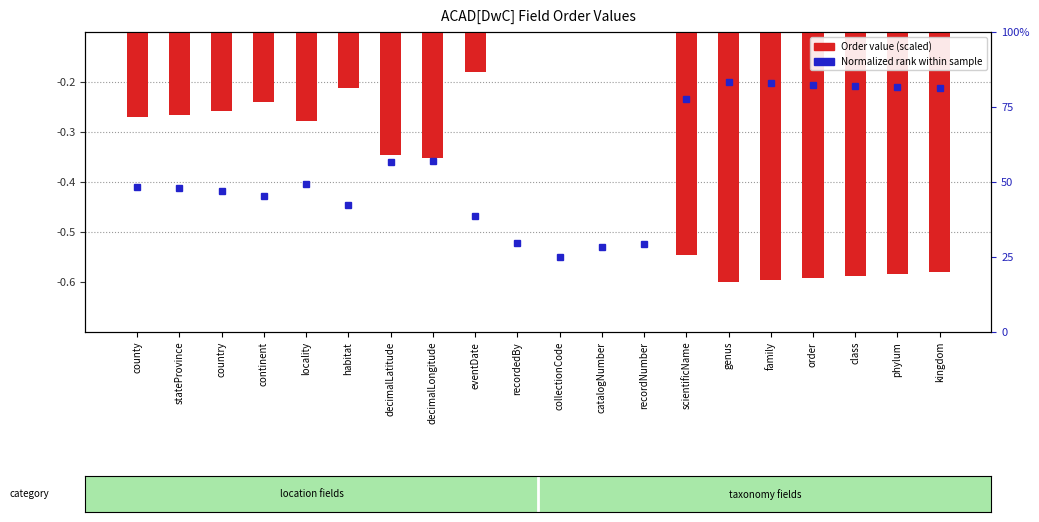

What is the label of the 8th bar from the left?

decimalLongitude